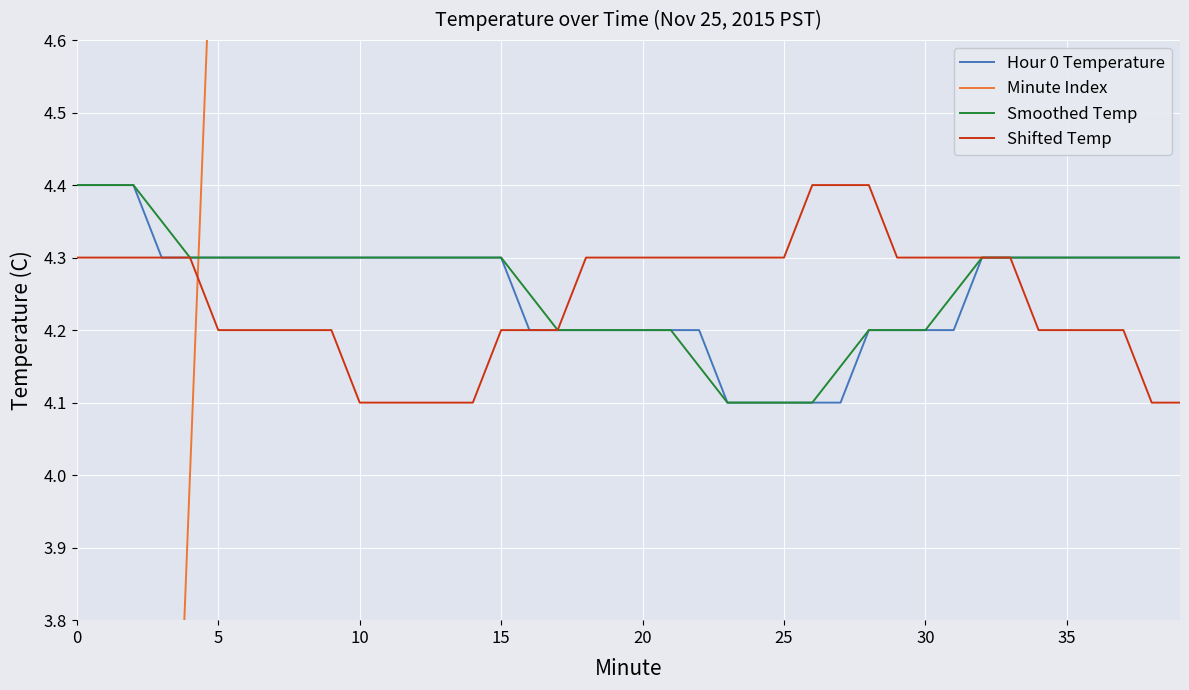

Where is Hour 0 Temperature nearest to the value 4?

23